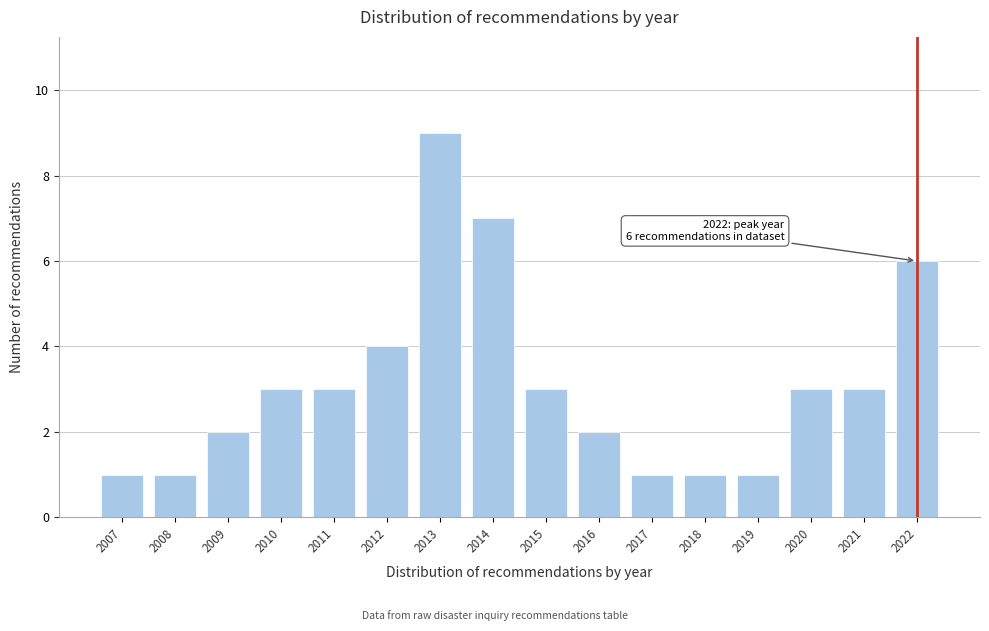

Reading left to right, extract all data points from this chart.

2007=1	2008=1	2009=2	2010=3	2011=3	2012=4	2013=9	2014=7	2015=3	2016=2	2017=1	2018=1	2019=1	2020=3	2021=3	2022=6